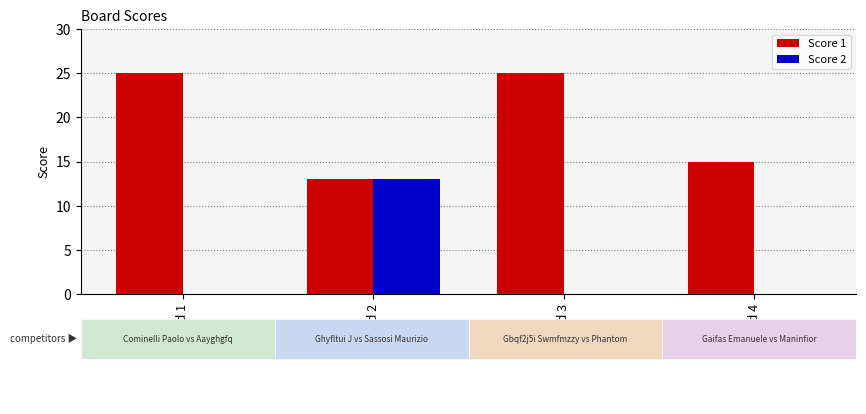

Does the chart contain stacked bars?

No